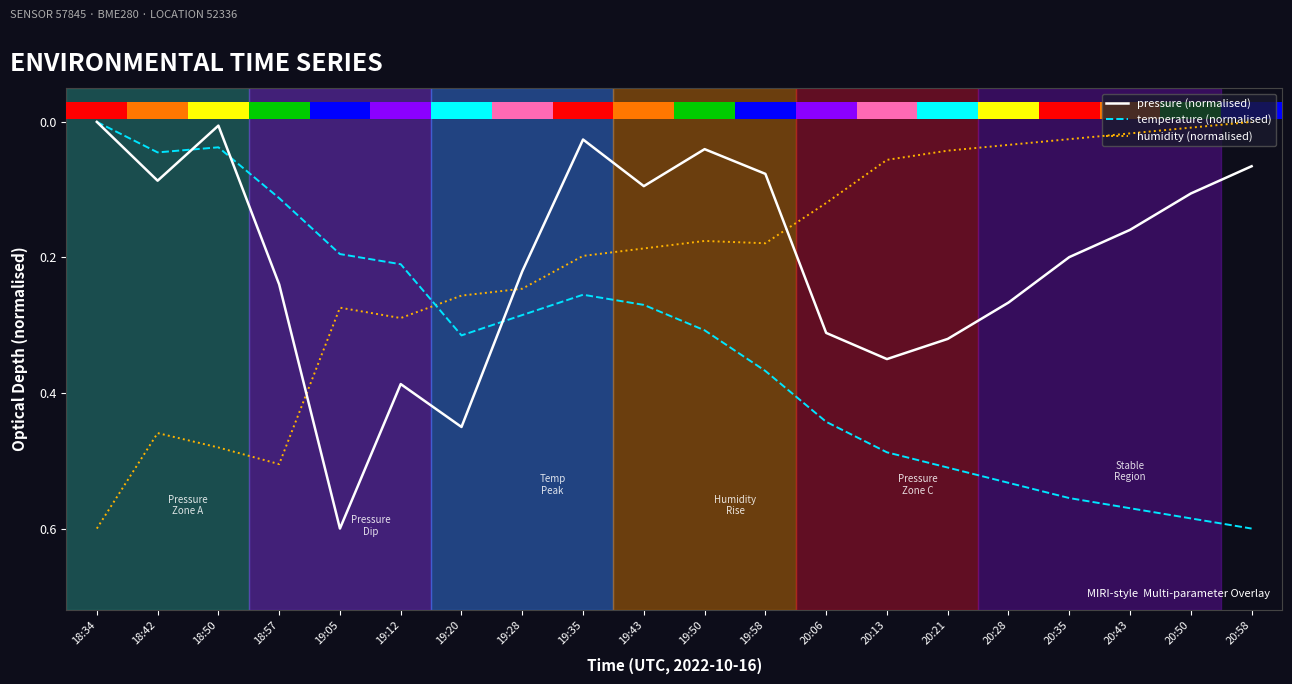

Reading right to left, transcribe all the data shown in this chart.

pressure (normalised): 0.1	0.1	0.2	0.2	0.3	0.3	0.3	0.3	0.1	0.0	0.1	0.0	0.2	0.5	0.4	0.6	0.2	0.0	0.1	0.0
temperature (normalised): 0.6	0.6	0.6	0.6	0.5	0.5	0.5	0.4	0.4	0.3	0.3	0.3	0.3	0.3	0.2	0.2	0.1	0.0	0.0	0.0
humidity (normalised): 0.0	0.0	0.0	0.0	0.0	0.0	0.1	0.1	0.2	0.2	0.2	0.2	0.2	0.3	0.3	0.3	0.5	0.5	0.5	0.6